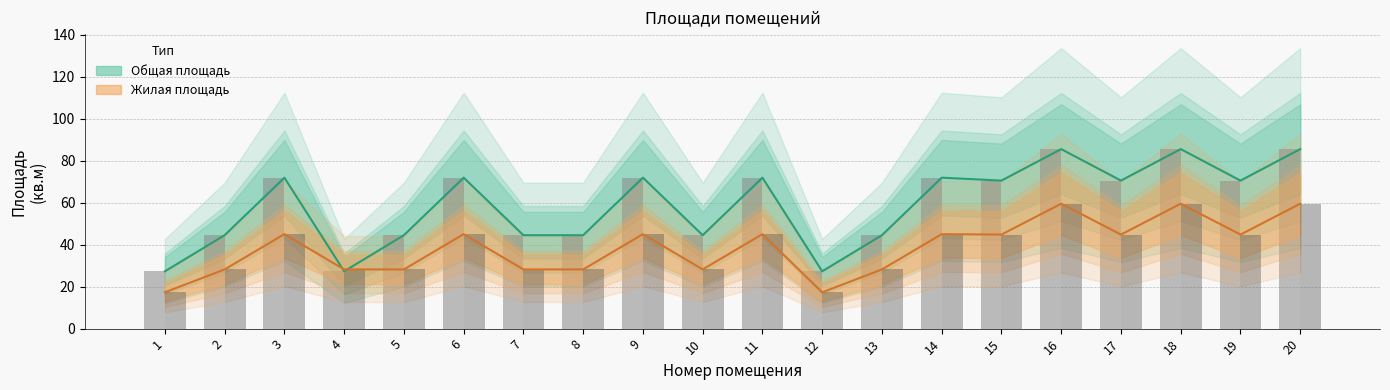

What are all the series names shown in the legend?

Общая площадь, Жилая площадь